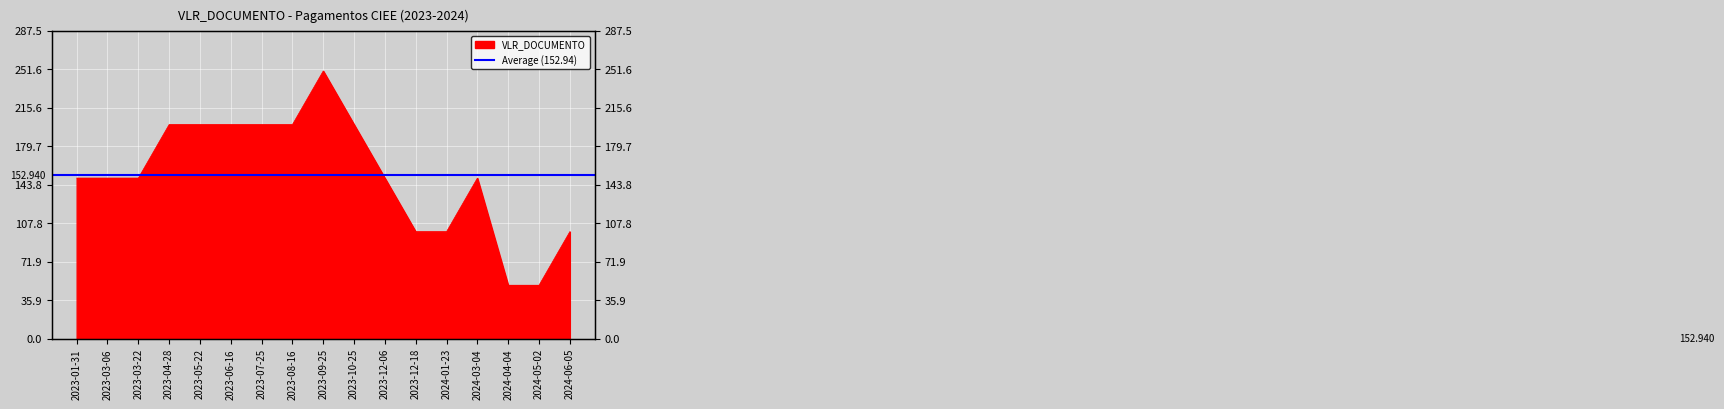

Rank the categories by value from highest to lowest.

2023-09-25, 2023-04-28, 2023-05-22, 2023-06-16, 2023-07-25, 2023-08-16, 2023-10-25, 2023-01-31, 2023-03-06, 2023-03-22, 2023-12-06, 2024-03-04, 2023-12-18, 2024-01-23, 2024-06-05, 2024-04-04, 2024-05-02